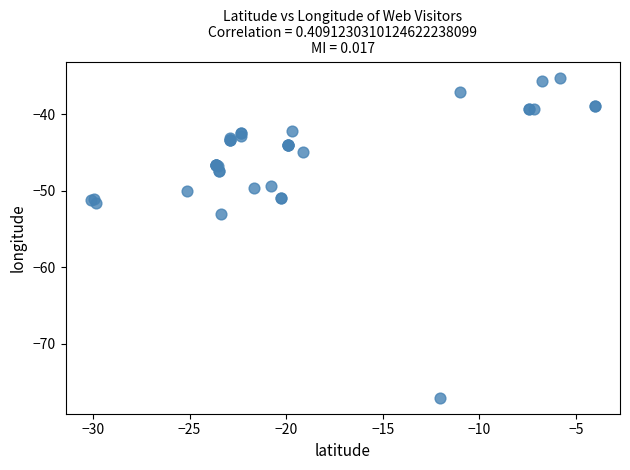

What Y value in the scatter plot is closest to -56?

-53.0